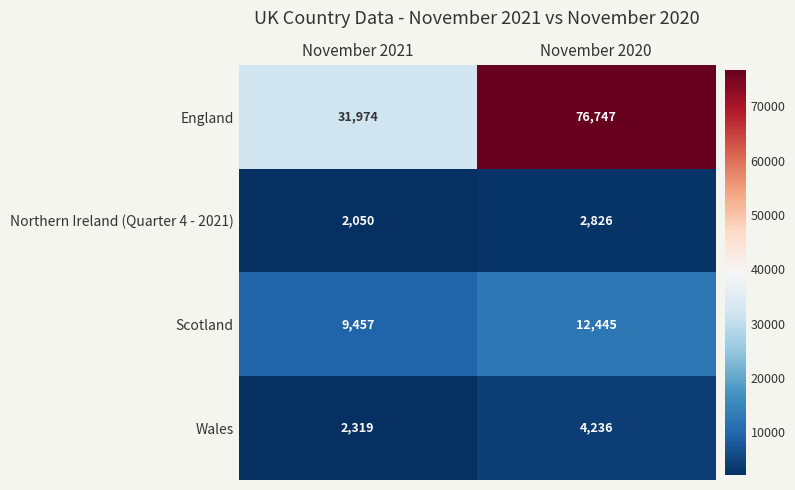

Rank the series by their maximum value, from highest to lowest.

England, Scotland, Wales, Northern Ireland (Quarter 4 - 2021)